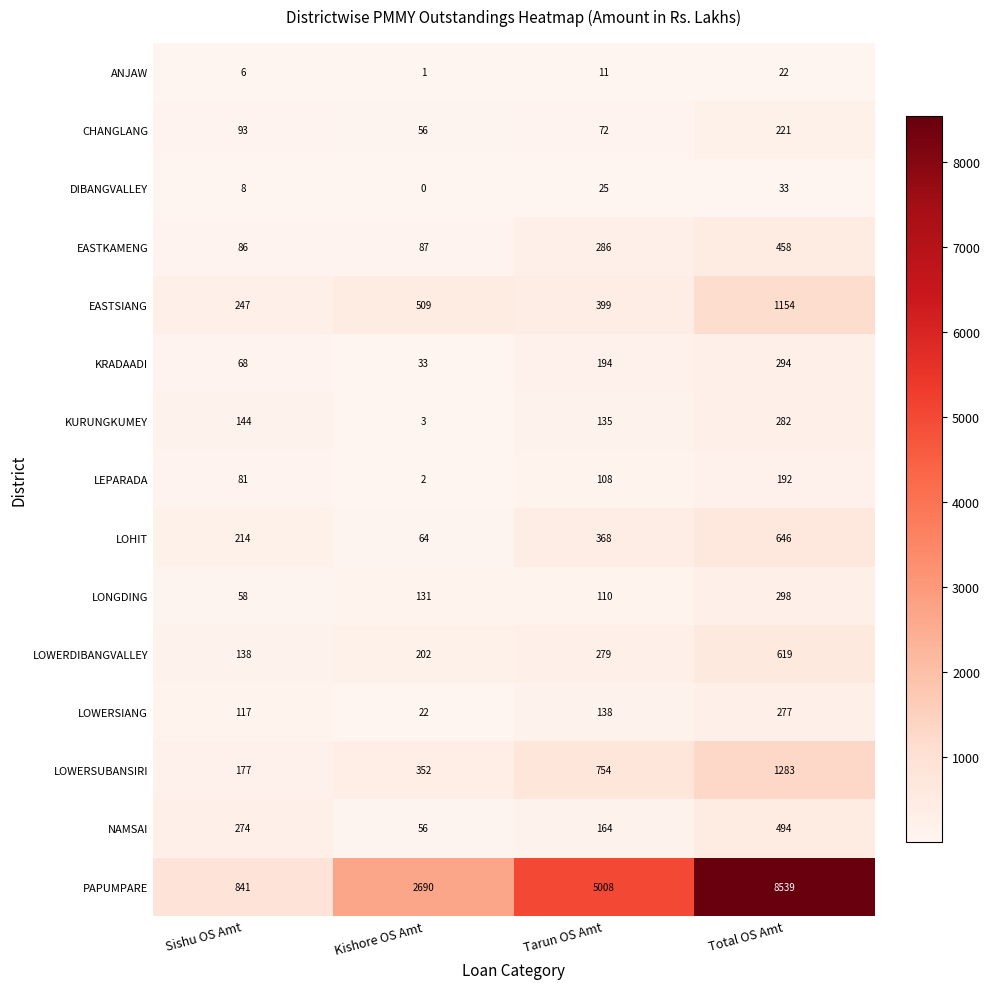

Where is PAPUMPARE nearest to the value 4690?

Tarun OS Amt